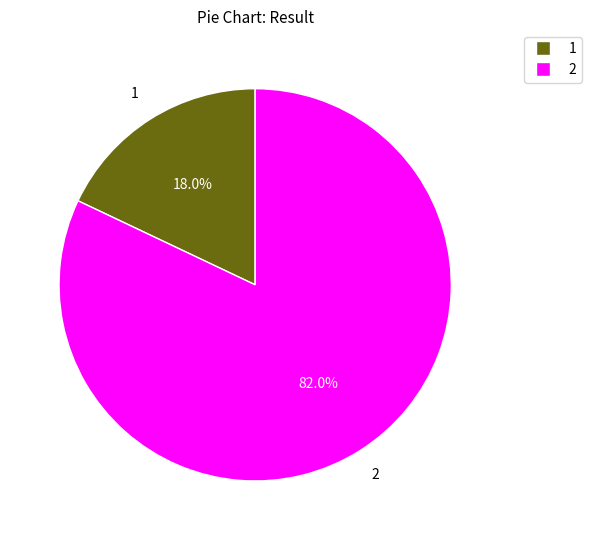

Is 2 the majority of the pie?

Yes